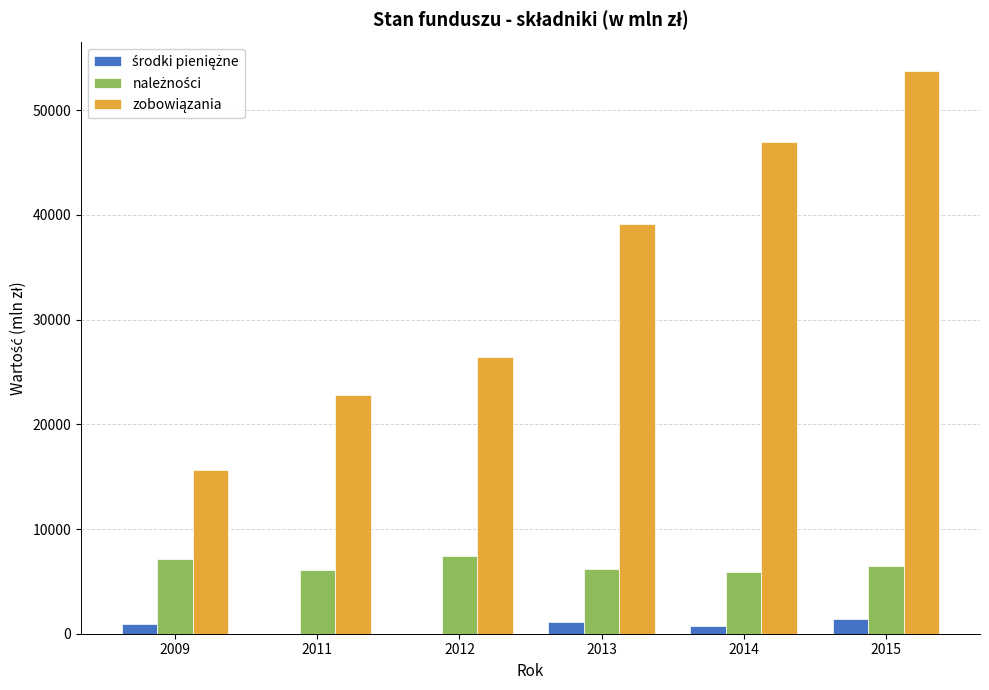

What is the maximum value shown in the chart?

53781.5